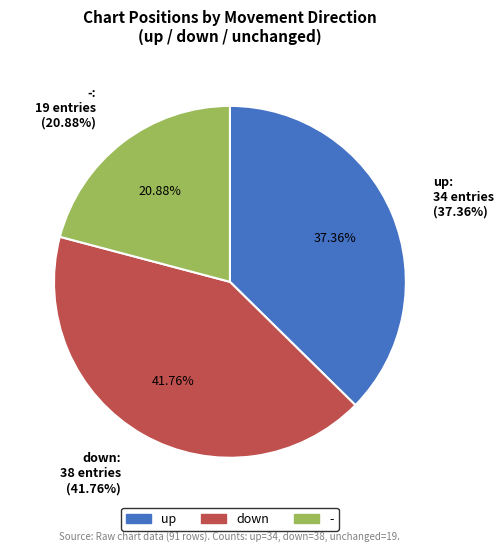

How many slices are in this pie chart?

3